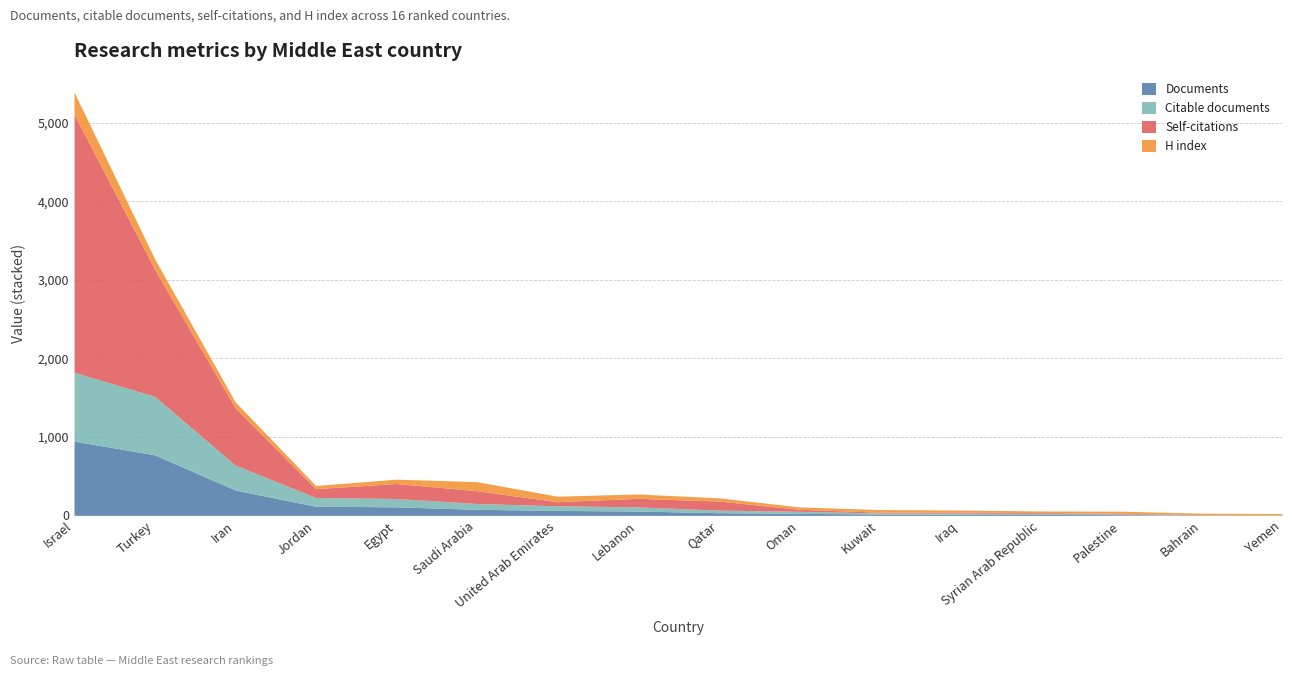

What is the difference between the highest and lowest values at Lebanon?

56